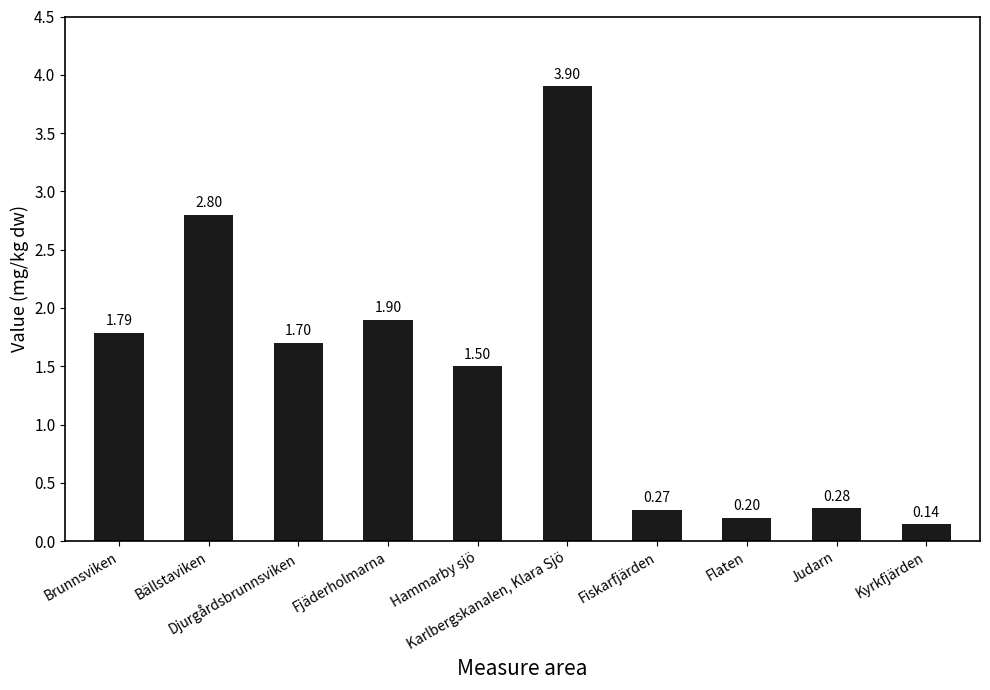

What is the label of the 4th bar from the right?

Fiskarfjärden